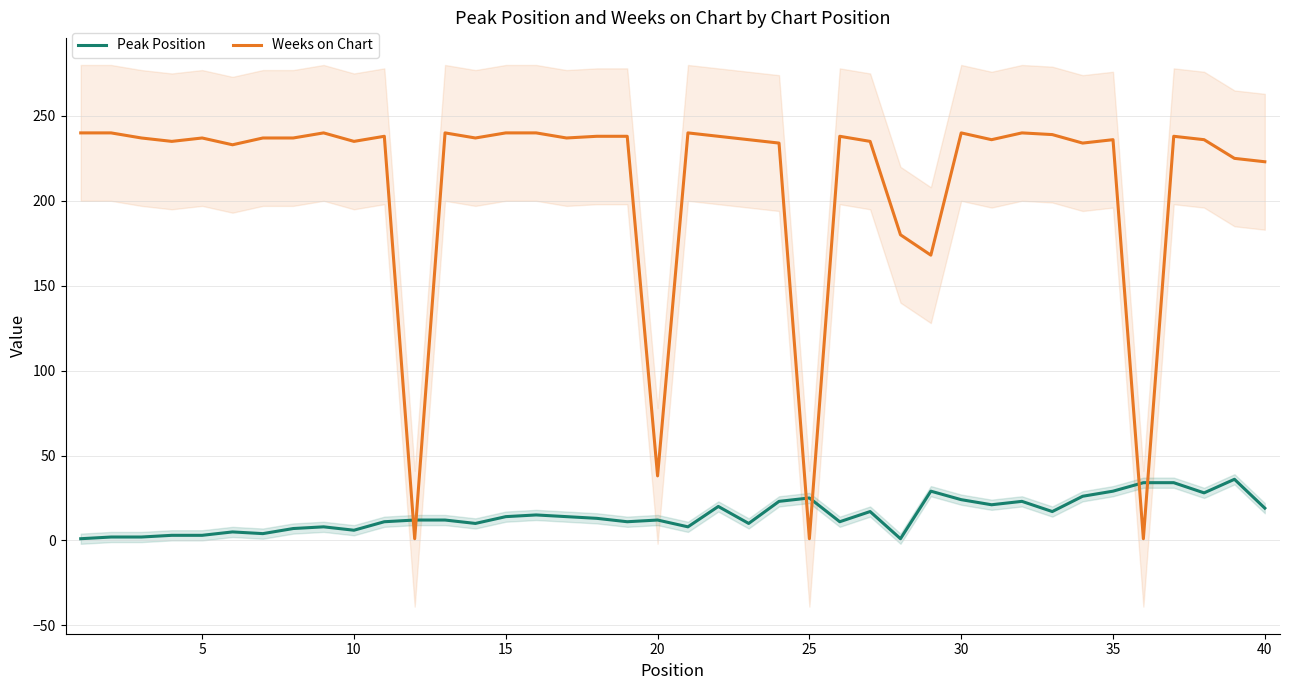

Reading left to right, what are all the values shown in this chart?

Peak Position: 1	2	2	3	3	5	4	7	8	6	11	12	12	10	14	15	14	13	11	12	8	20	10	23	25	11	17	1	29	24	21	23	17	26	29	34	34	28	36	19
Weeks on Chart: 240	240	237	235	237	233	237	237	240	235	238	1	240	237	240	240	237	238	238	38	240	238	236	234	1	238	235	180	168	240	236	240	239	234	236	1	238	236	225	223